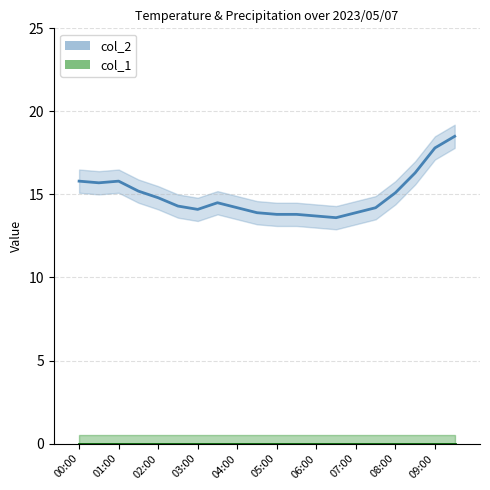

Is the value of col_1 (precipitation) at 17 greater than the value of col_2 (temperature) at 17?

No